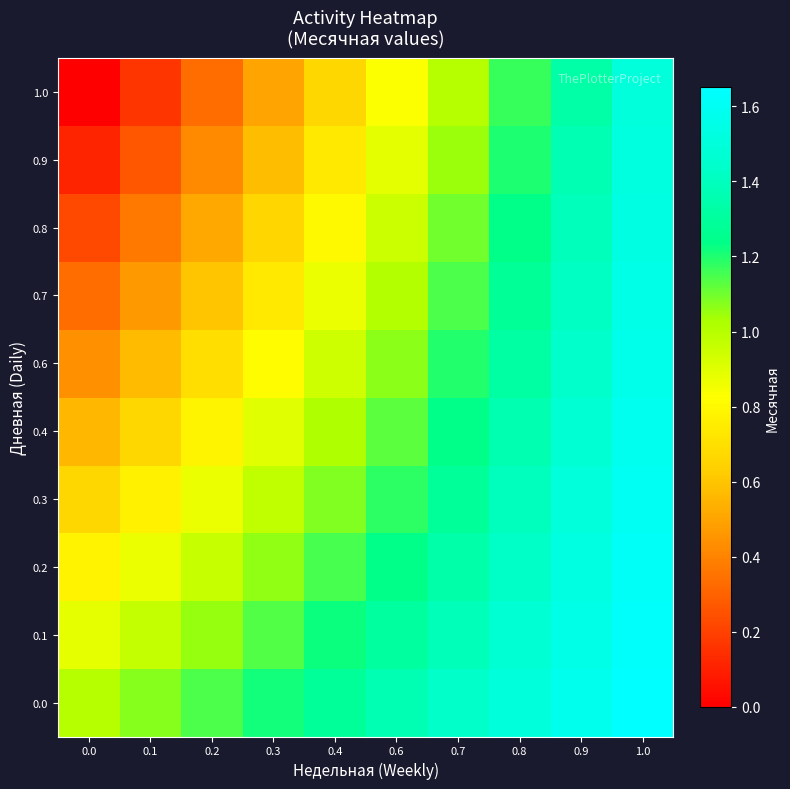

What is the total value across all series at 0.4?

9.8